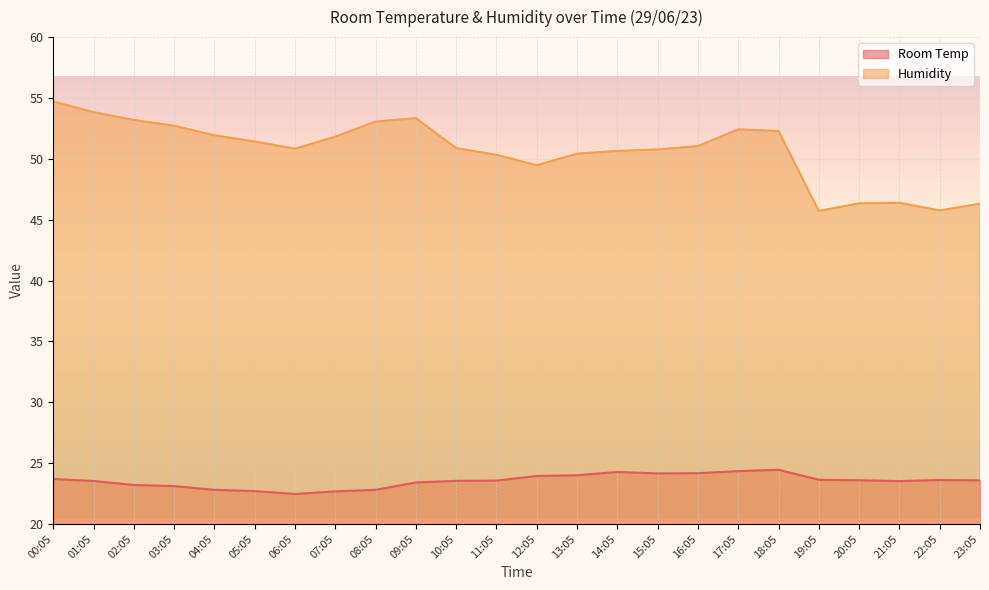

Which category has the highest value in the Room Temp series?

18:05